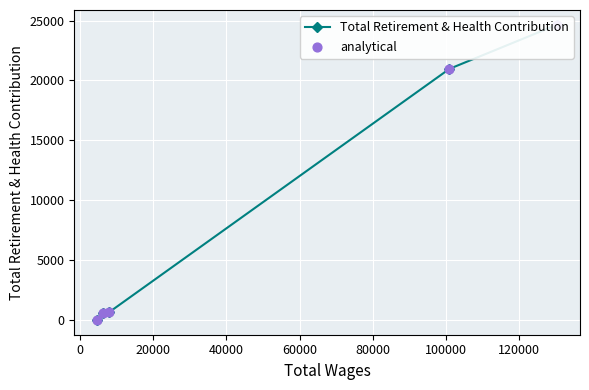

Which series contains the lowest Y value?

Total Retirement & Health Contribution